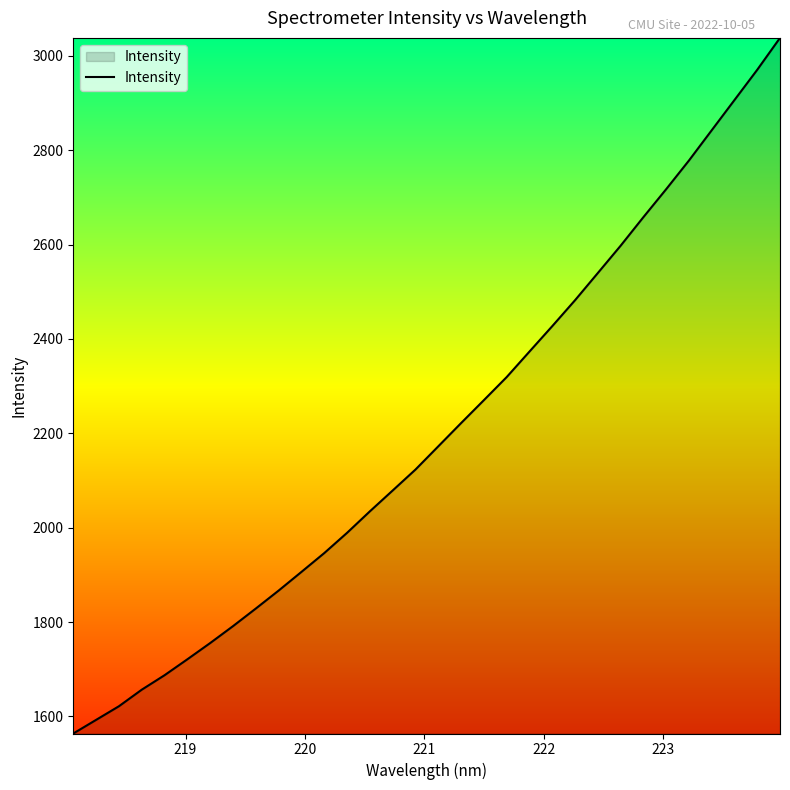

What is the smallest value displayed?

1563.8